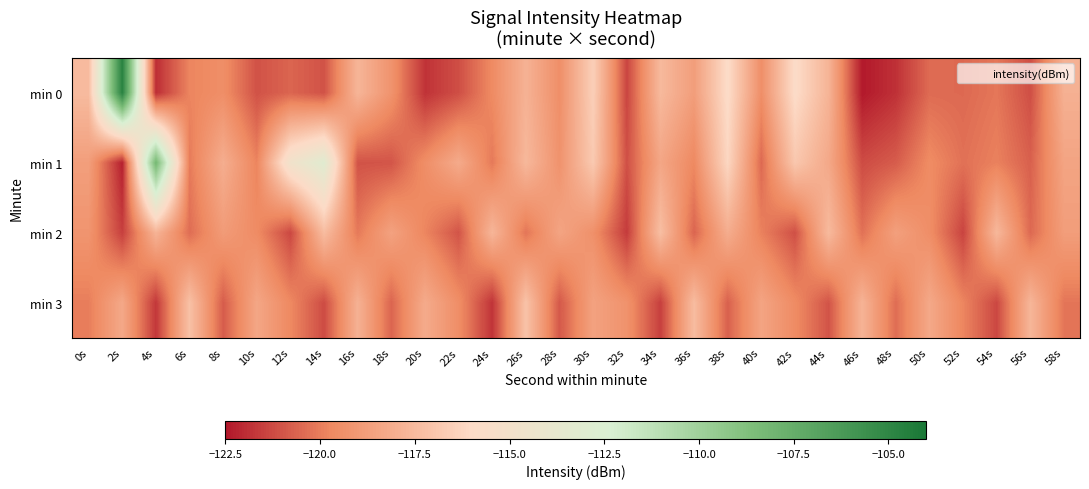

What is the smallest value displayed?

-122.4